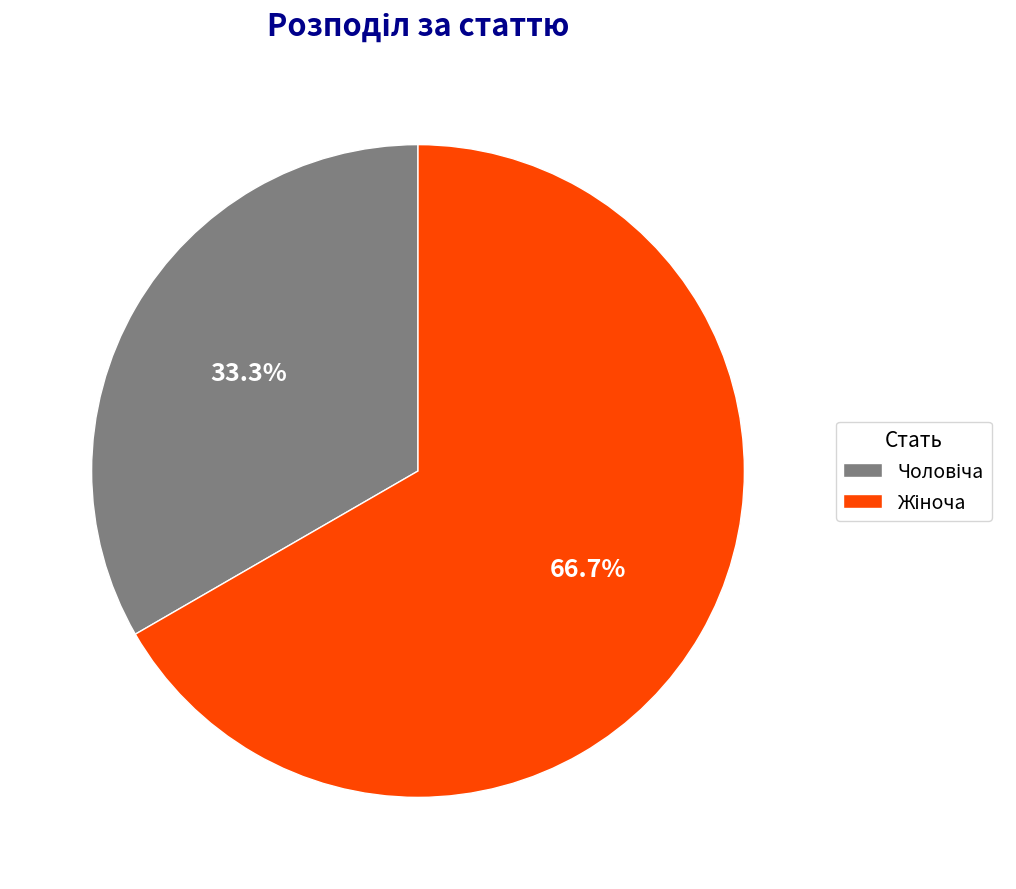

Is there any slice that represents more than half of the pie?

Yes